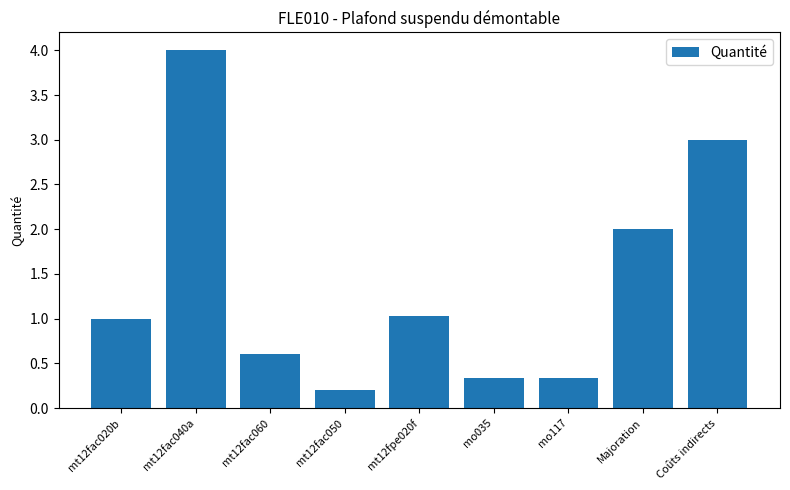

Which label corresponds to the largest value in the chart?

mt12fac040a